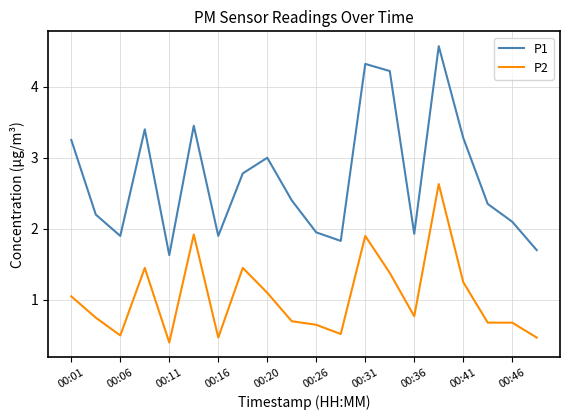

True or false: P1 and P2 cross at least once.

False